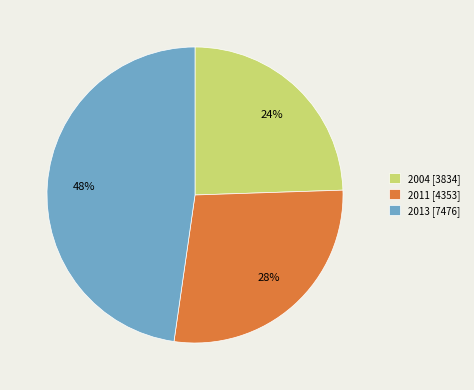

Does 2011 represent more than half of the total?

No